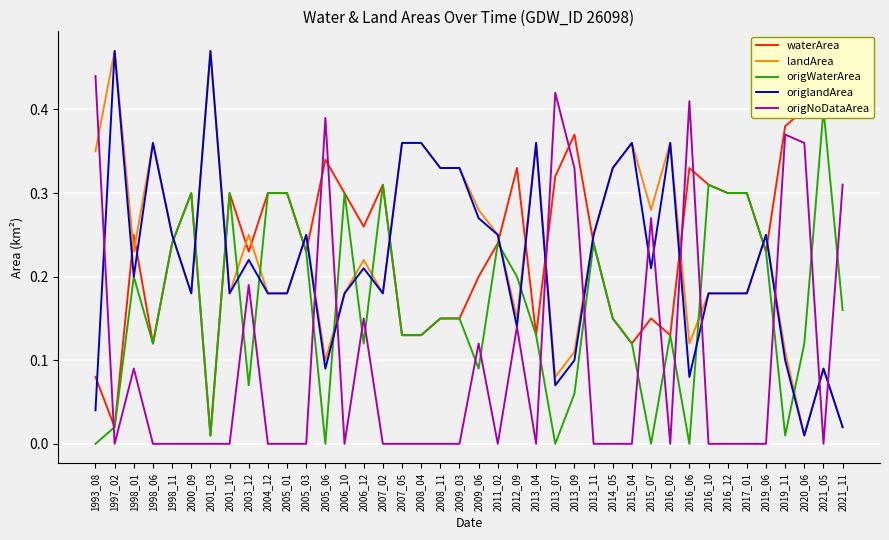

The value of landArea at 2003_12 is 0.4. True or false?

False